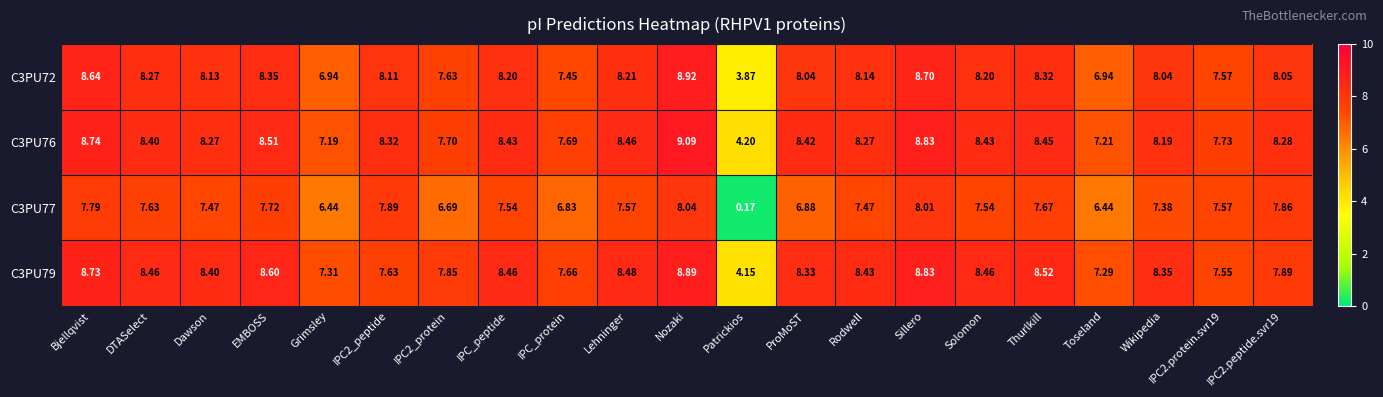

Rank the series by their maximum value, from highest to lowest.

C3PU76, C3PU72, C3PU79, C3PU77